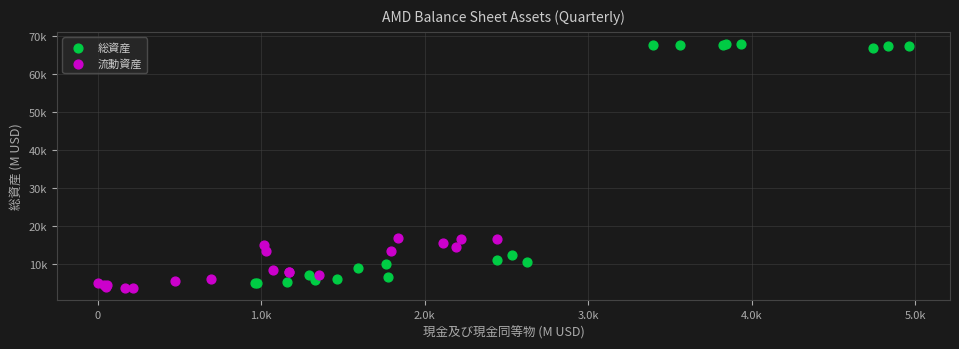

What are all the series names shown in the legend?

総資産, 流動資産